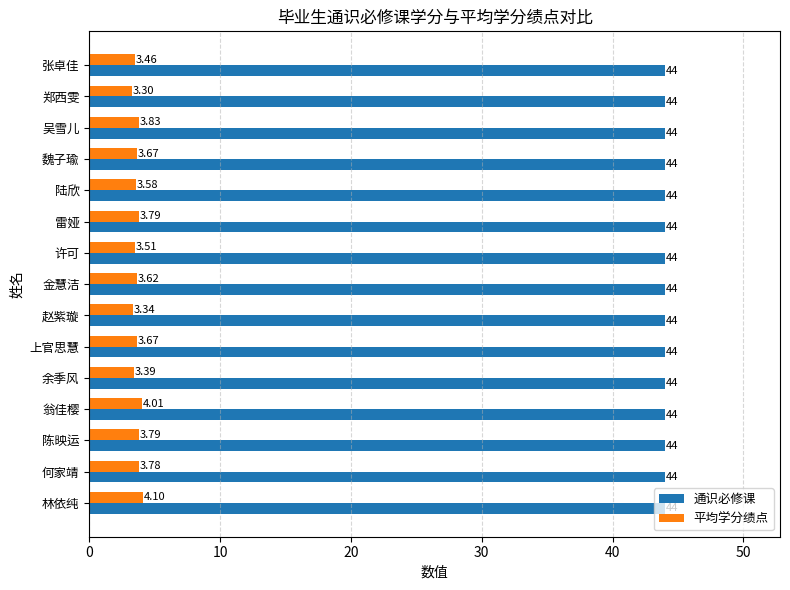

How many distinct data groups are displayed?

2